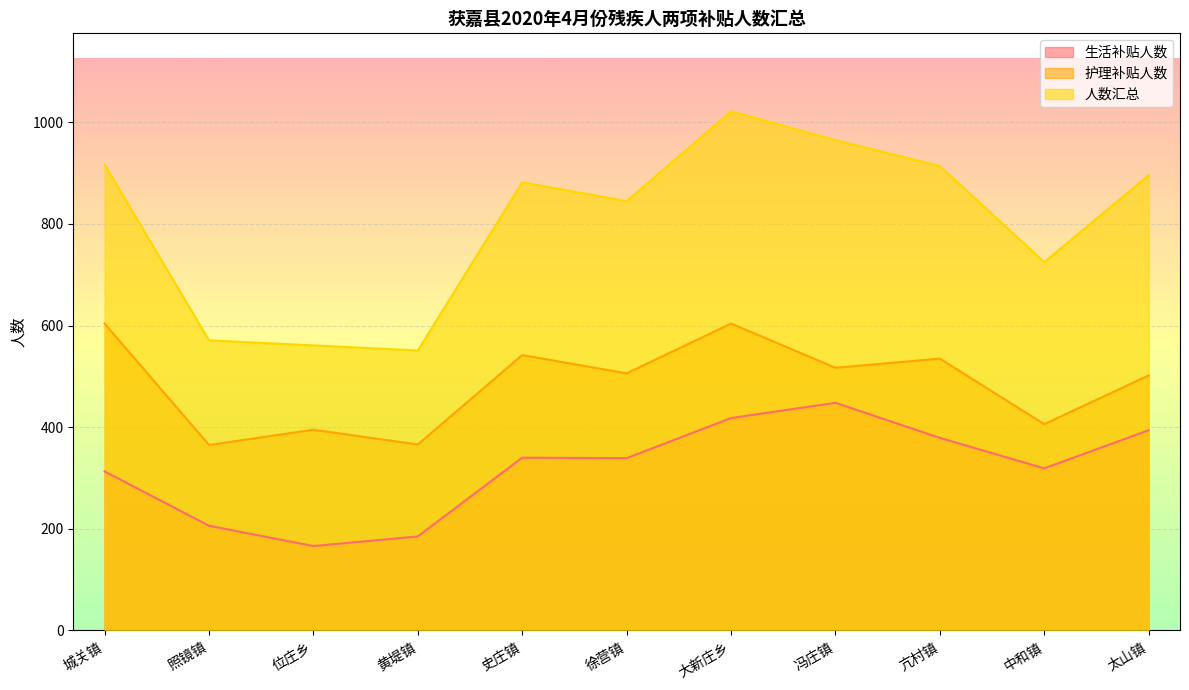

What are all the series names shown in the legend?

生活补贴人数, 护理补贴人数, 人数汇总